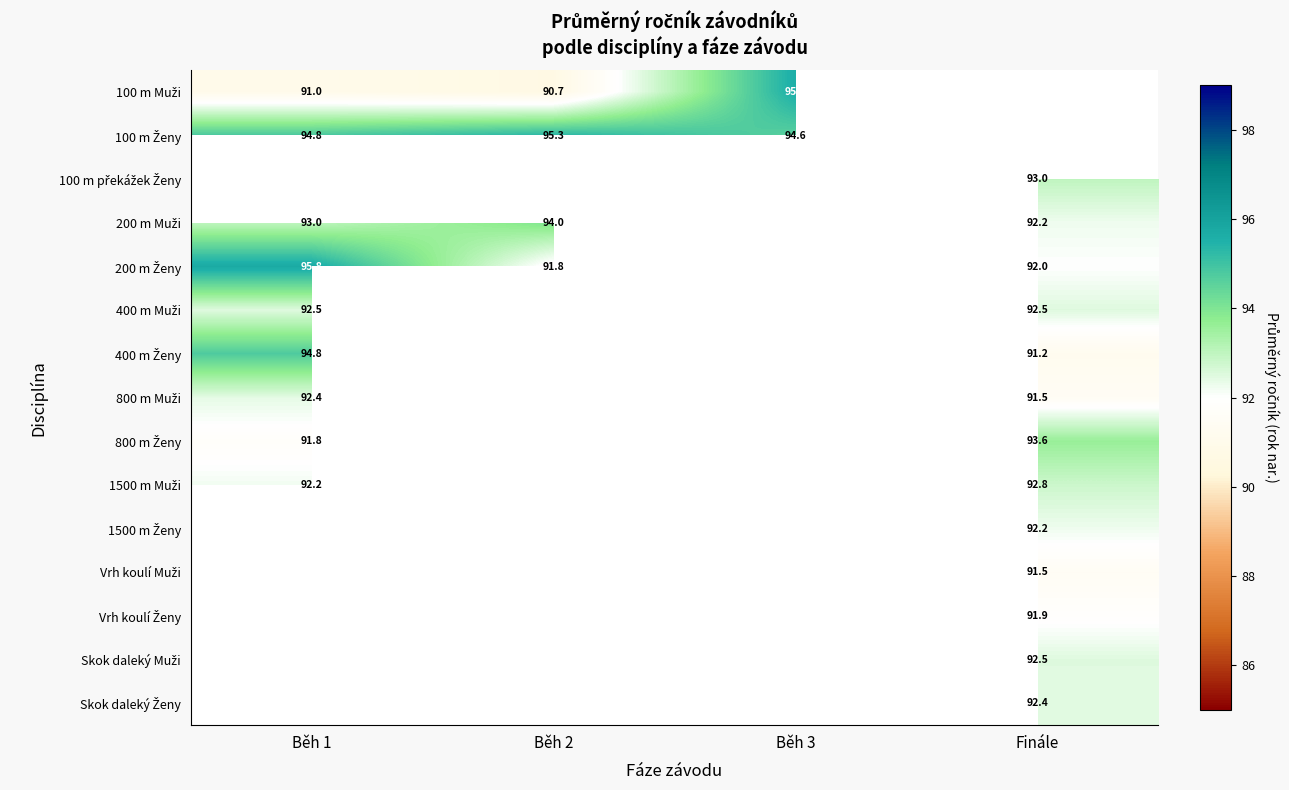

Which label corresponds to the largest value in the chart?

Běh 1